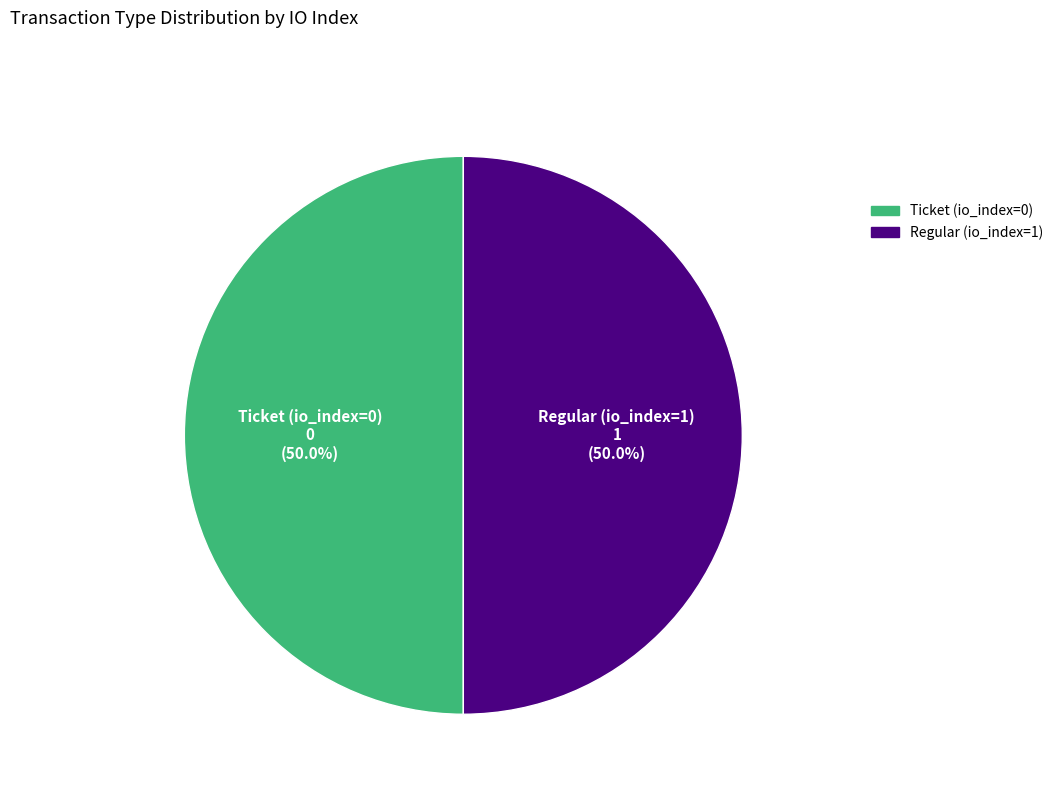

Approximately how many times larger is the value at Regular (io_index=1) compared to Ticket (io_index=0)?

1.0